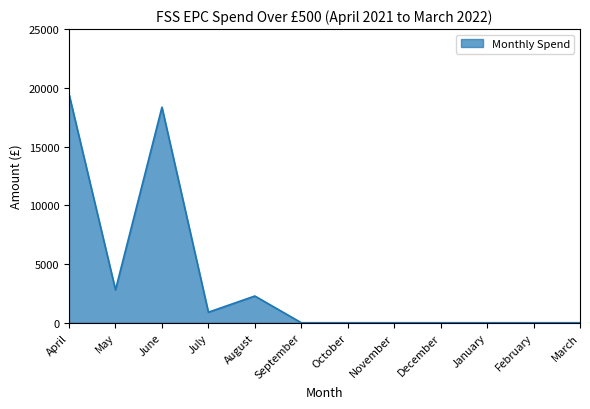

Which label corresponds to the largest value in the chart?

April